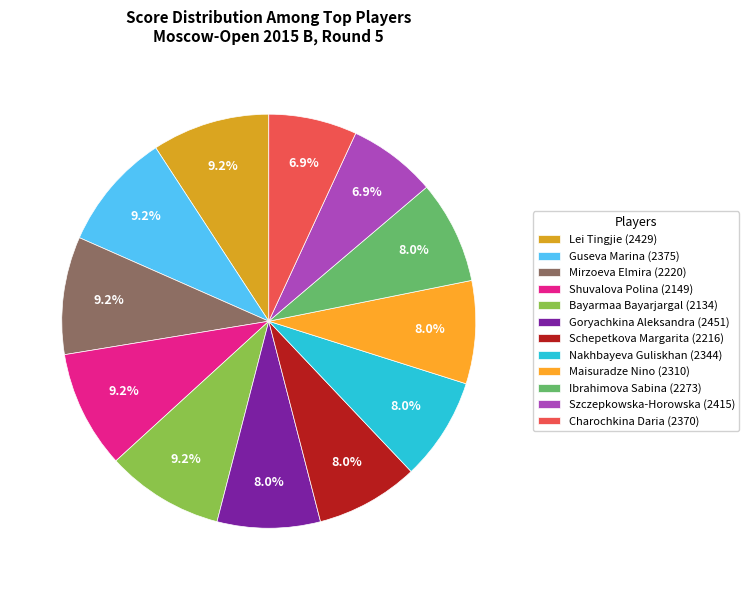

Rank the categories by value from lowest to highest.

Szczepkowska-Horowska (2415), Charochkina Daria (2370), Goryachkina Aleksandra (2451), Schepetkova Margarita (2216), Nakhbayeva Guliskhan (2344), Maisuradze Nino (2310), Ibrahimova Sabina (2273), Lei Tingjie (2429), Guseva Marina (2375), Mirzoeva Elmira (2220), Shuvalova Polina (2149), Bayarmaa Bayarjargal (2134)